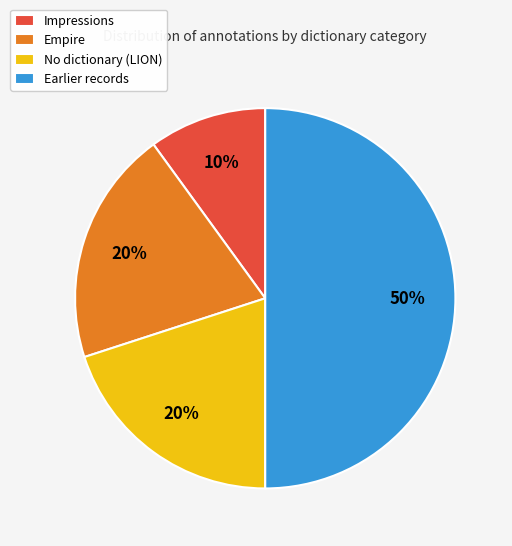

True or false: Earlier records accounts for 50% of the total.

True